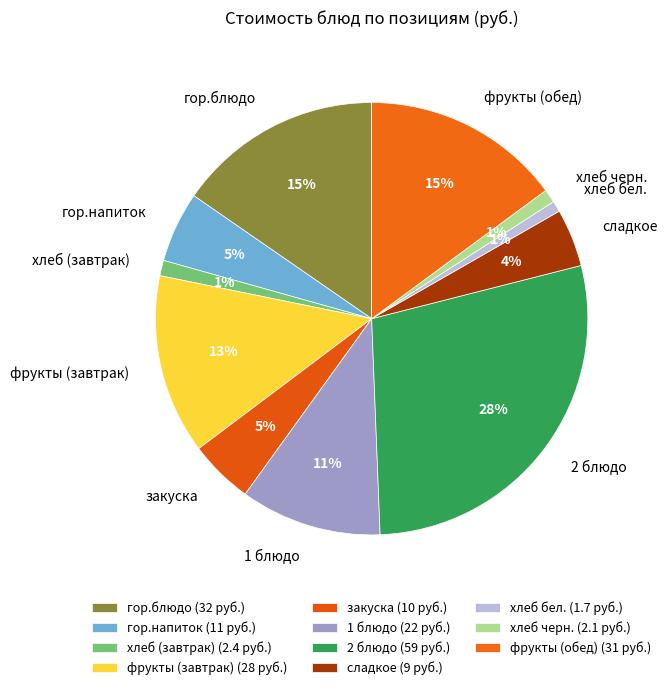

Is there any slice that represents more than half of the pie?

No